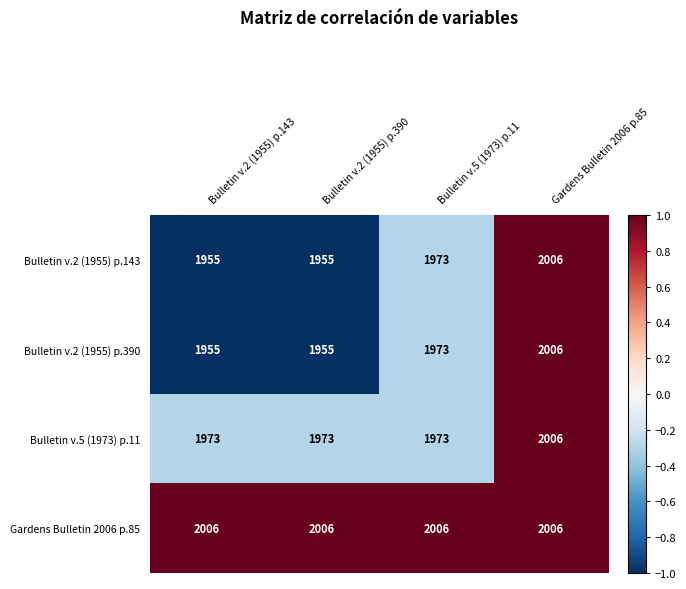

True or false: Bulletin v.2 (1955) p.390 has a value of 2006 at Gardens Bulletin 2006 p.85.

True